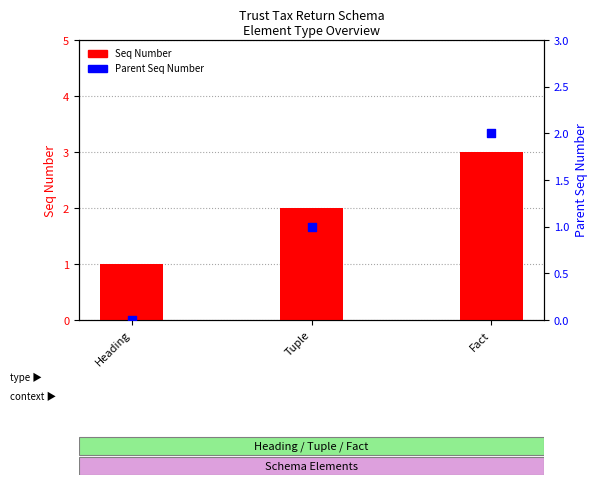

Which series has the largest total across all categories?

Seq Number